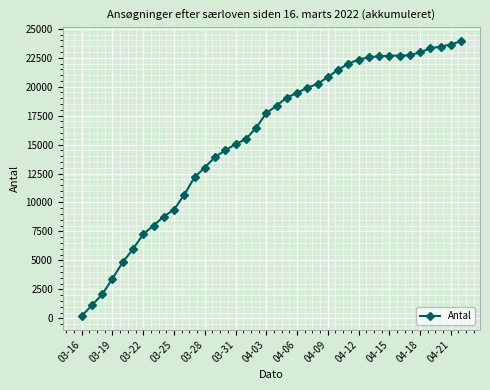

What is the difference between the second highest and minimum values?

23433